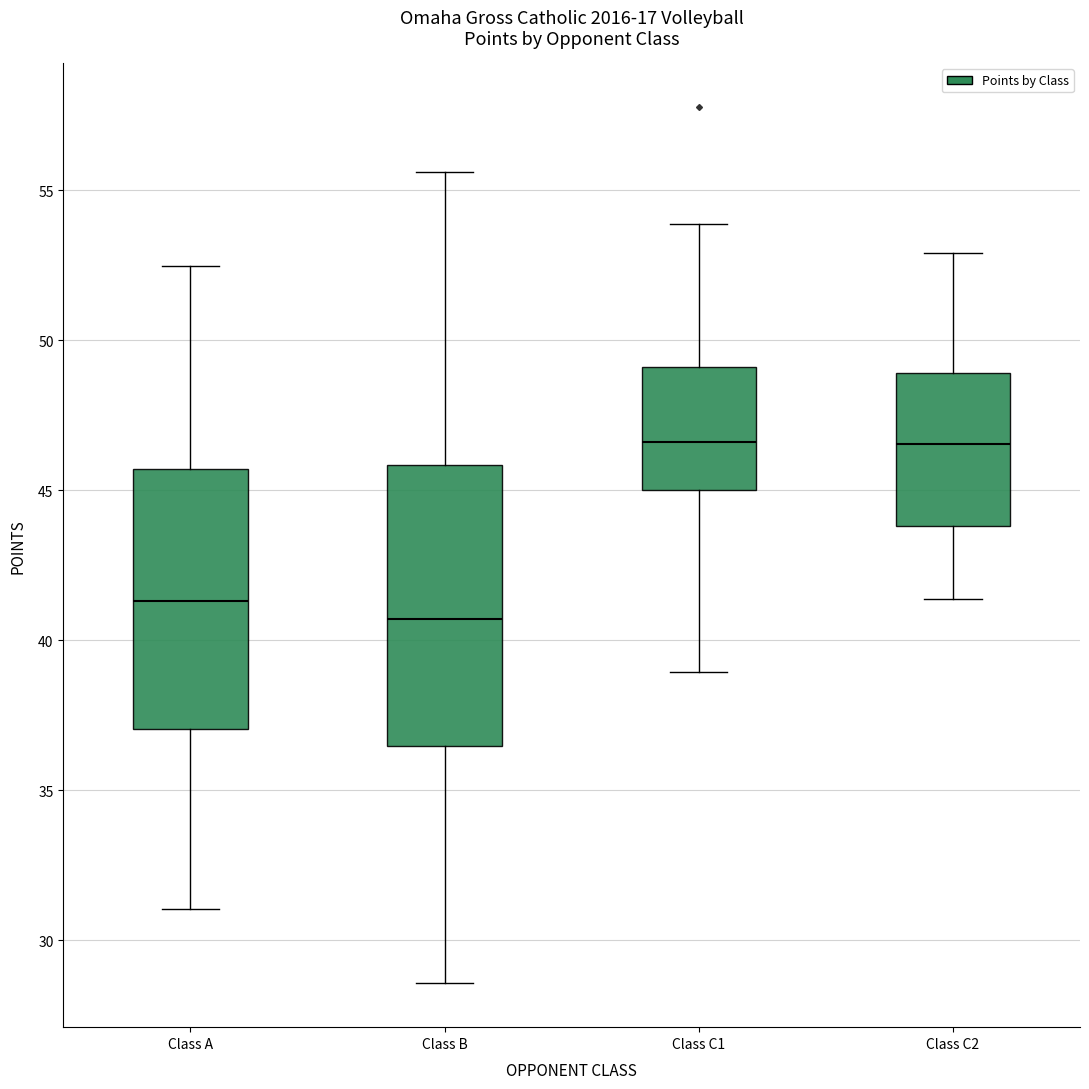

Comparing the boxes themselves (not the whiskers), which one is the tallest?

Class B